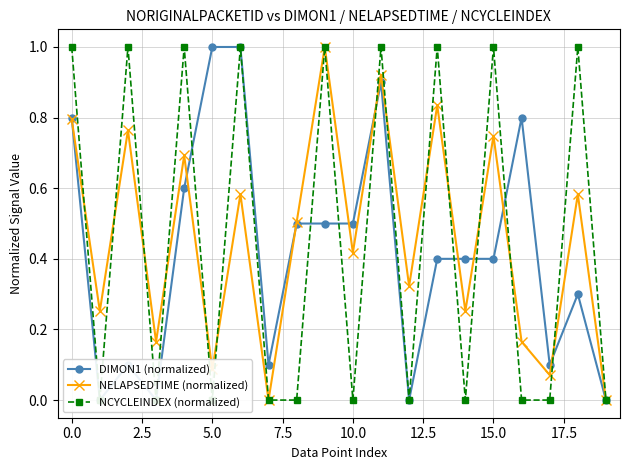

Does the chart display data point markers on the line(s)?

Yes